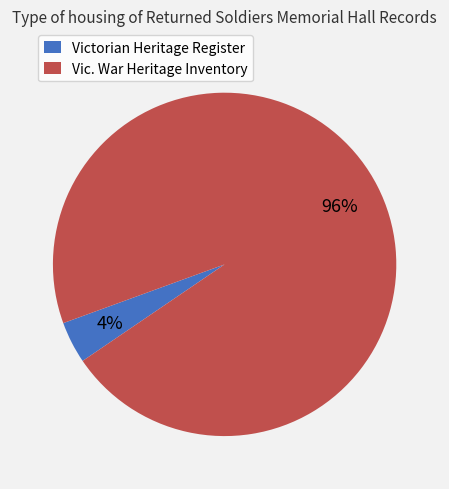

Is there a majority slice in this chart?

Yes